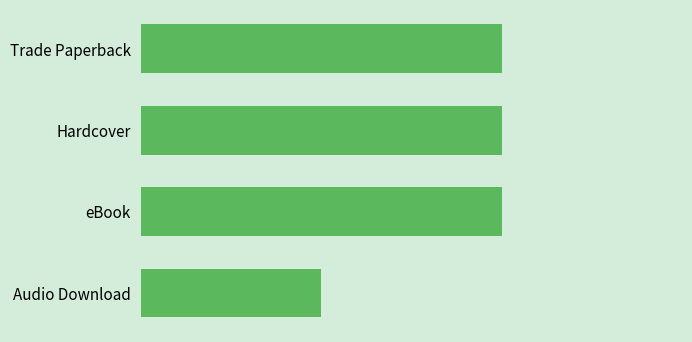

Are the bars horizontal?

Yes